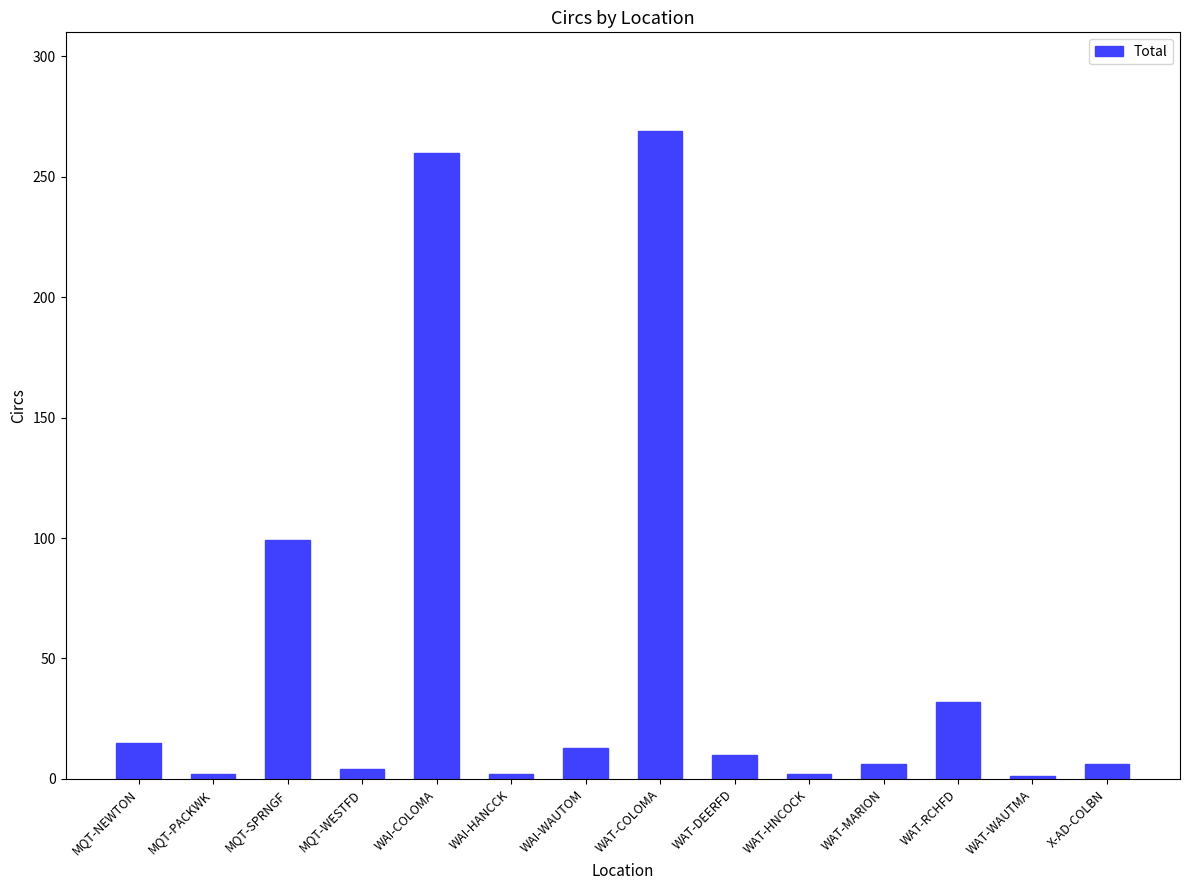

True or false: the data shows 81 at WAI-COLOMA.

False